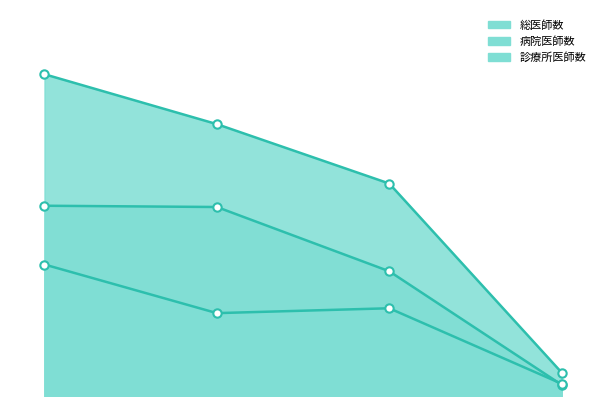

How many data points does each series have?

4